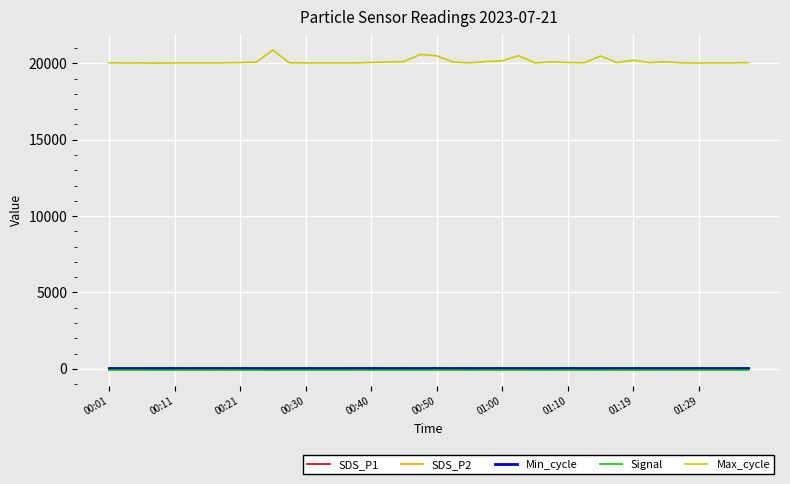

What is the greatest value displayed?

20874.0